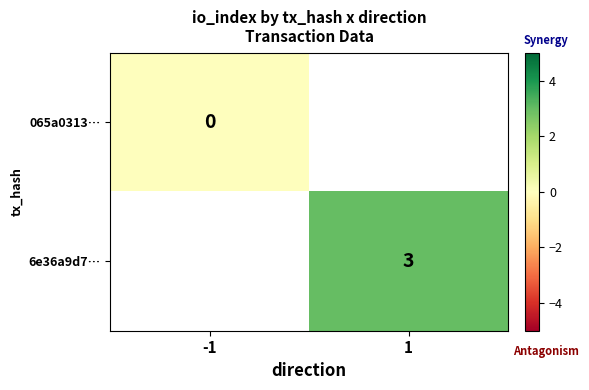

At how many categories does at least one series exceed 2?

1